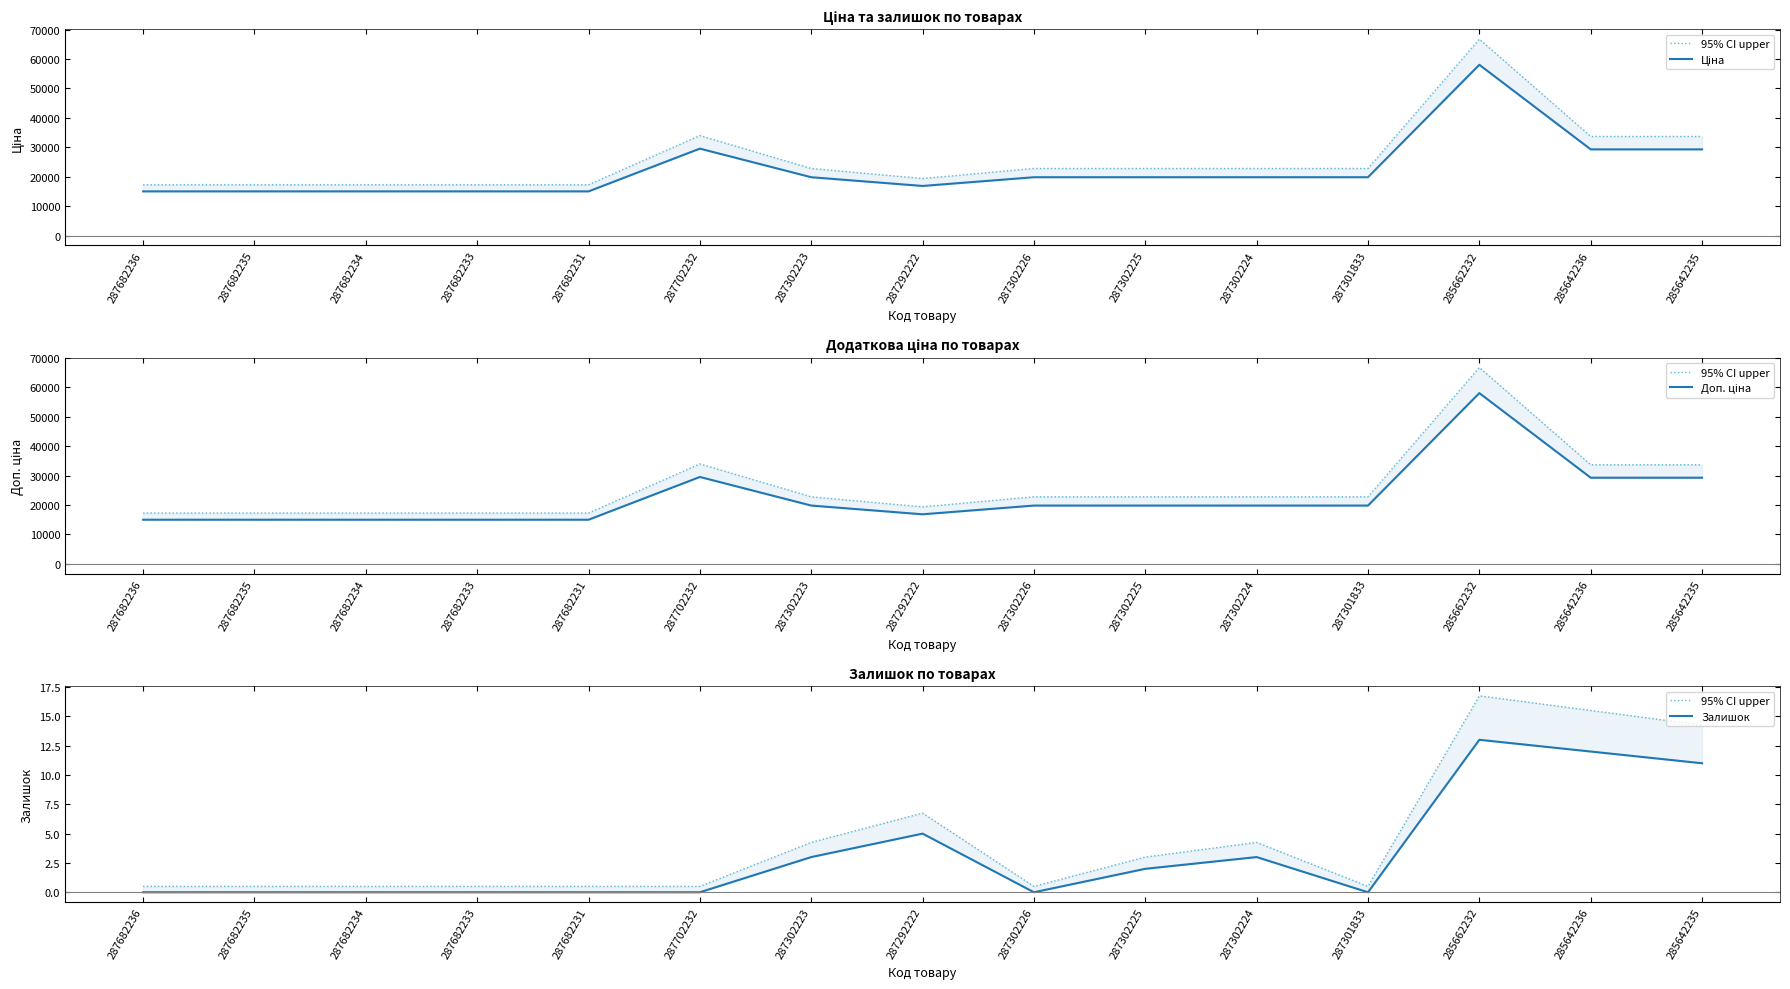

True or false: Ціна and 95% CI upper intersect in this chart.

False